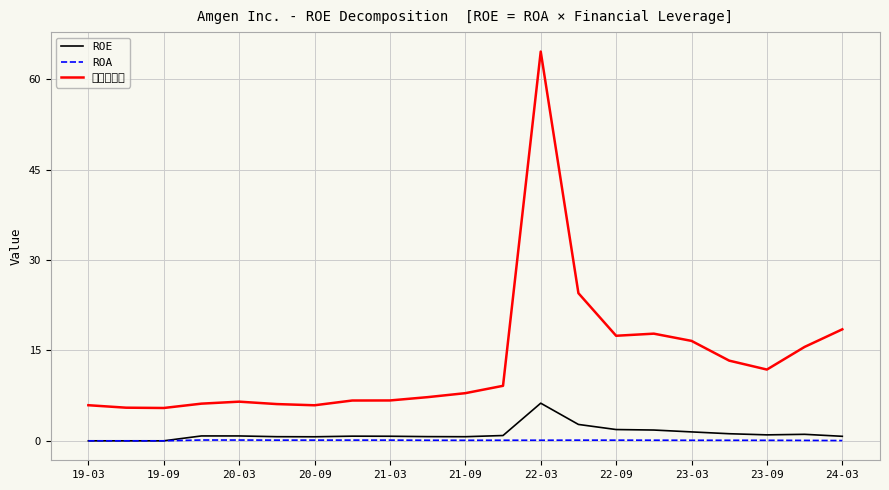

List the series in order of their peak value, highest first.

財務槓桿率, ROE, ROA